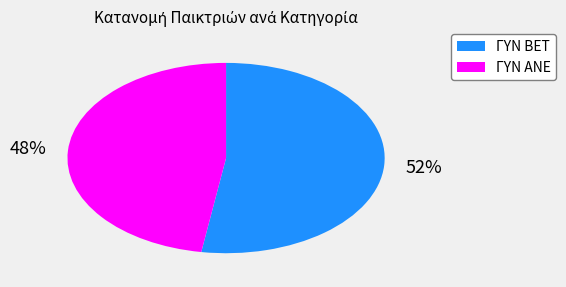

Do ΓΥΝ ΑΝΕ and ΓΥΝ BET together represent more than half of the pie?

Yes